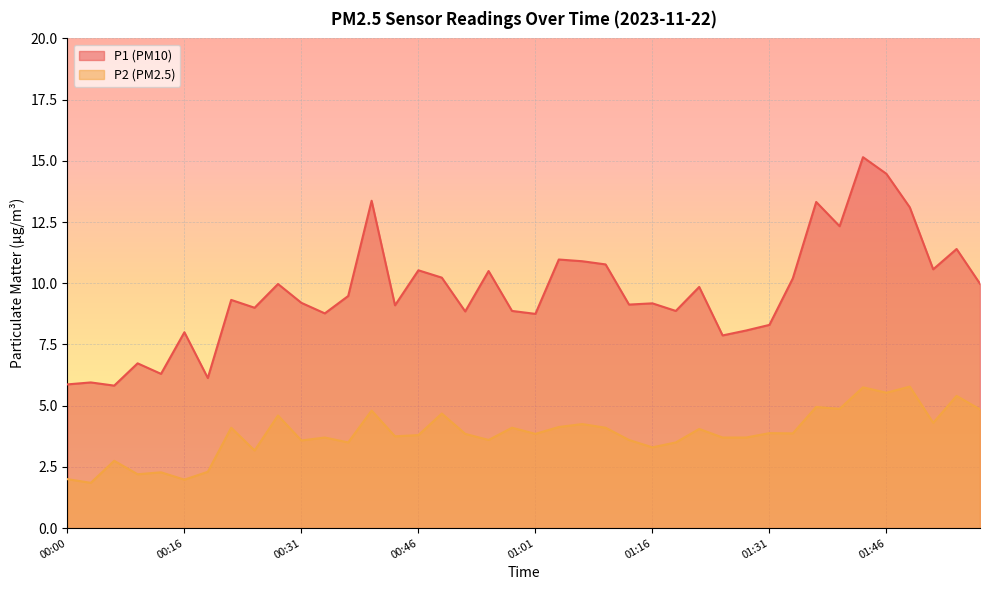

Count the number of data series in this chart.

2